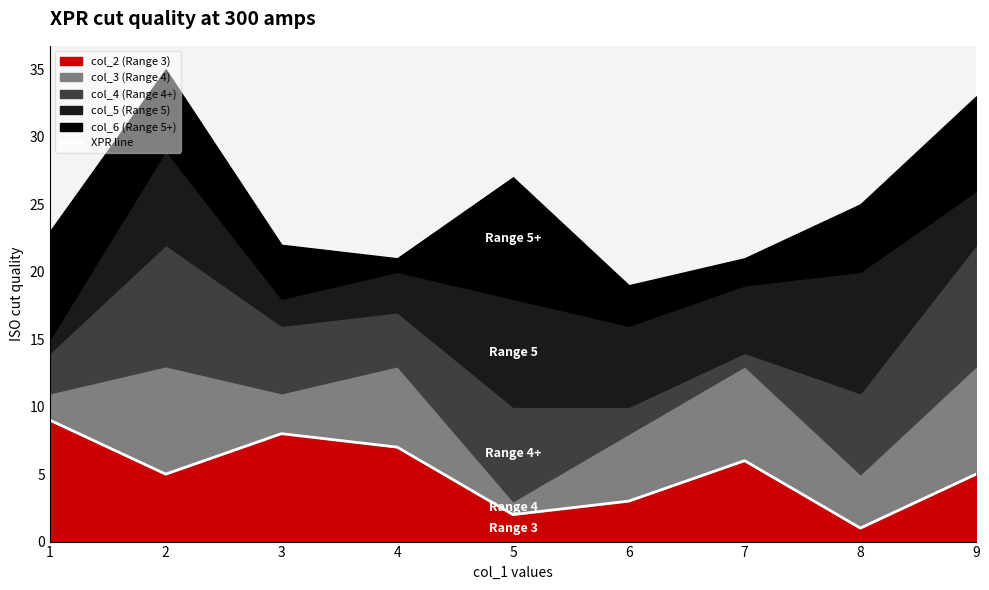

Rank the categories by value from highest to lowest.

1, 3, 4, 7, 2, 9, 6, 5, 8